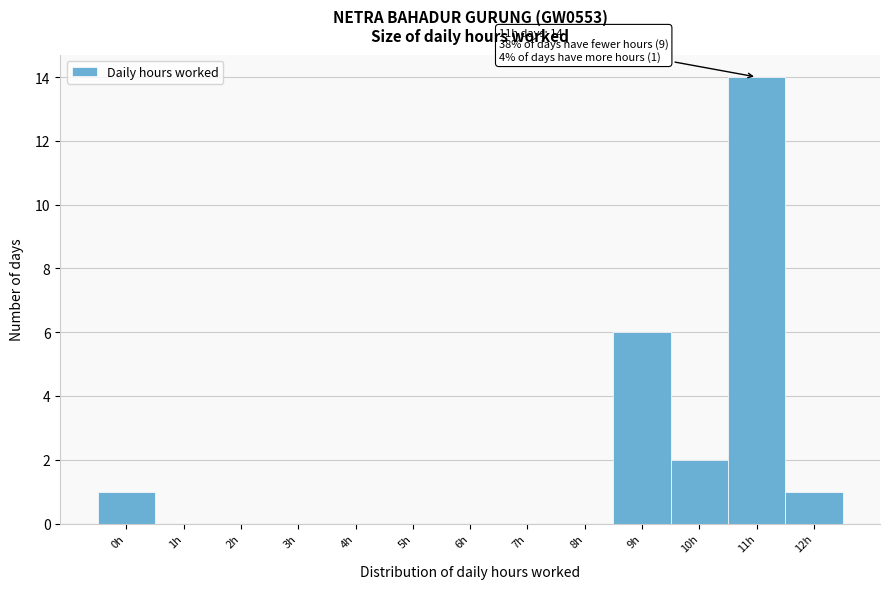

Reading left to right, what are all the values shown in this chart?

0h=1	1h=0	2h=0	3h=0	4h=0	5h=0	6h=0	7h=0	8h=0	9h=6	10h=2	11h=14	12h=1